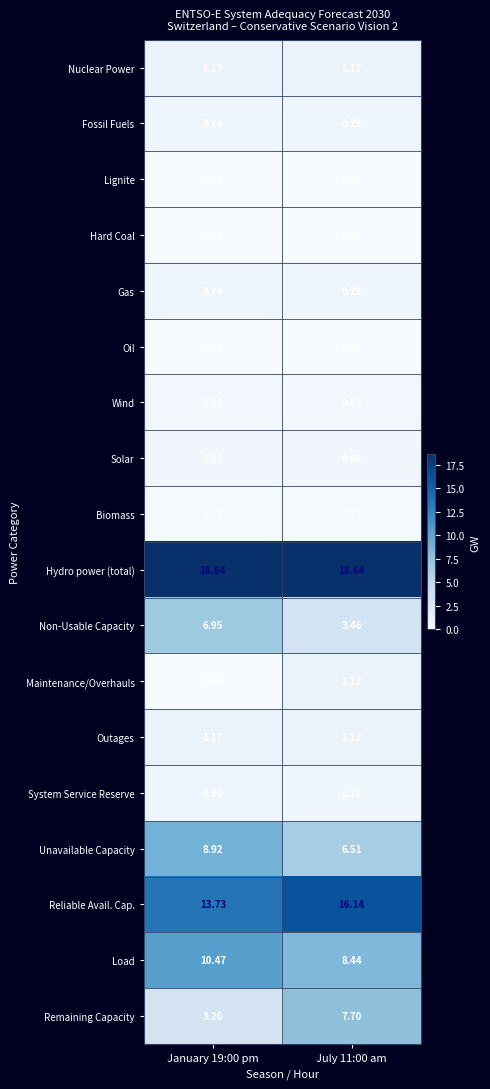

Is the value of Wind at July 11:00 am greater than the value of Biomass at July 11:00 am?

Yes